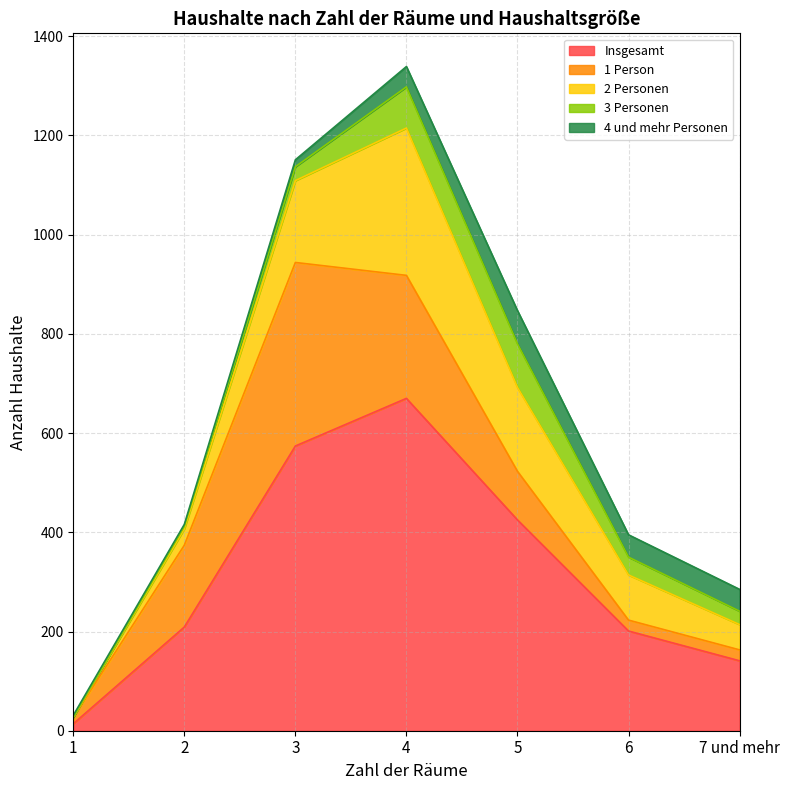

True or false: 3 Personen and 2 Personen intersect in this chart.

False